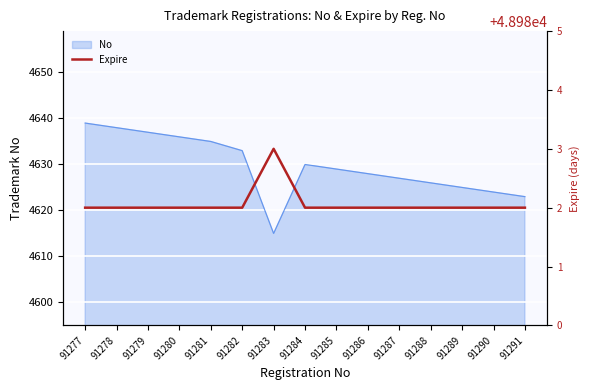

The value at 91288 is 48982. True or false?

True